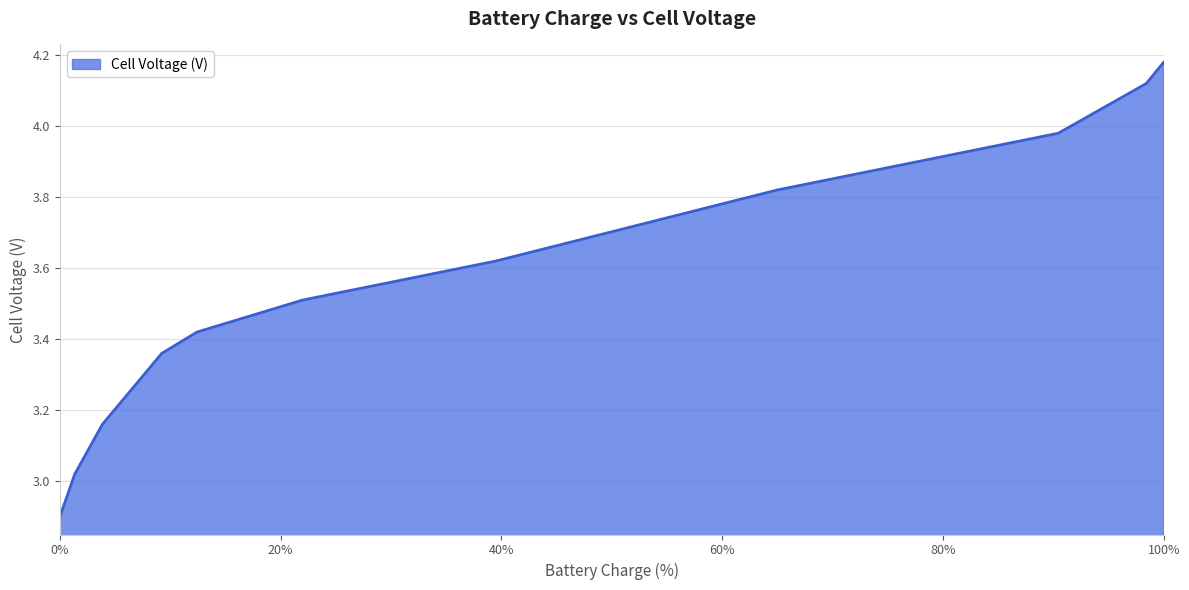

True or false: the data has more than 0 interior local peaks.

False